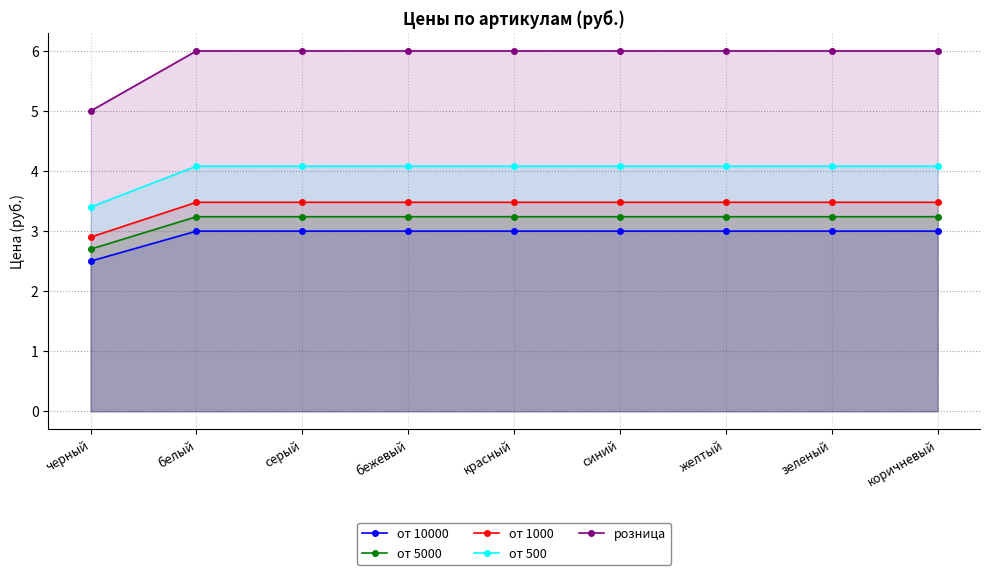

What is the minimum value for от 5000?

2.7